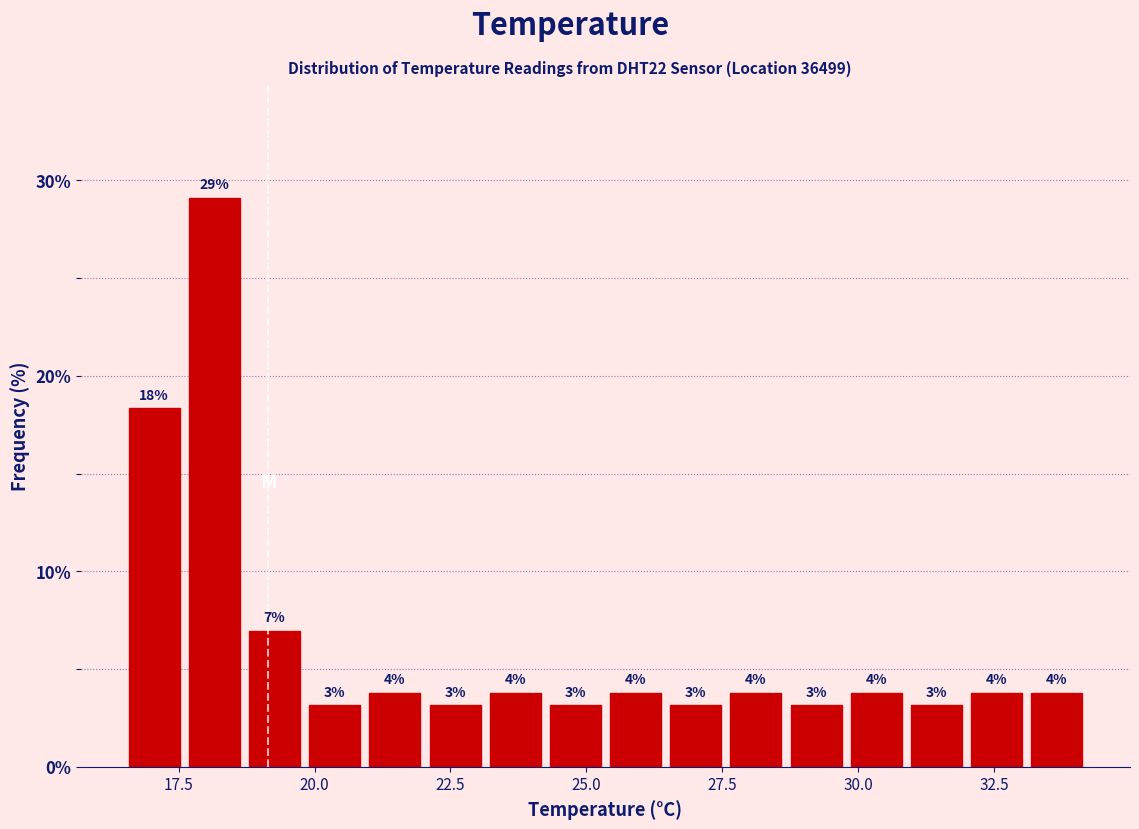

Around what value on the x-axis is the tallest bar? Give the approximate position of its centre, as read against the axis.

18.0